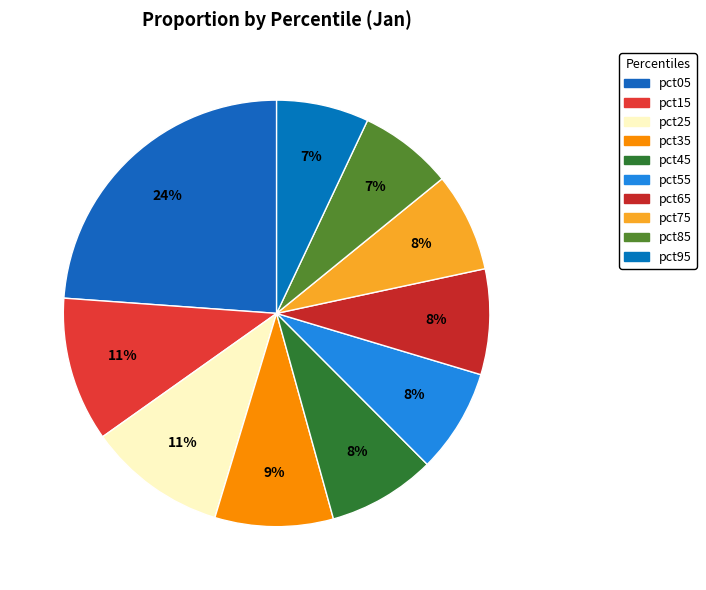

Combined, do pct15 and pct75 account for over 50%?

No